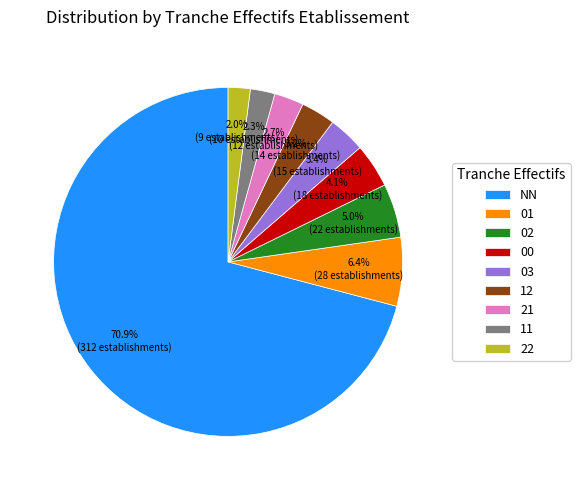

To the nearest percent, what is the average slice percentage?

11%